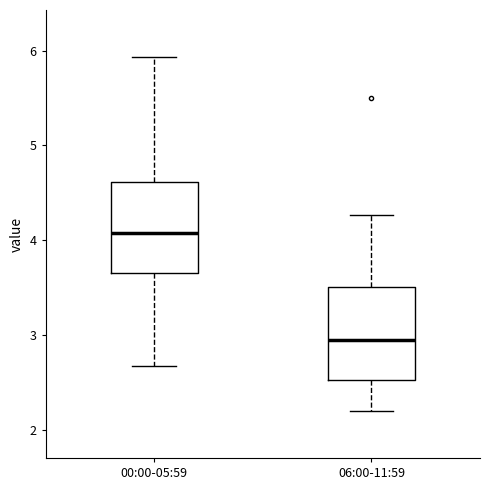

Reading left to right, read every box against the y-axis: the position of its median line, the range the box covers, and the ends of its whiskers. The values are not printed on the chart, so give them approximately, as read against the axis.

00:00-05:59: median 4.1, box 3.7 to 4.6, whiskers 2.7 to 5.9
06:00-11:59: median 3.0, box 2.5 to 3.5, whiskers 2.2 to 4.3